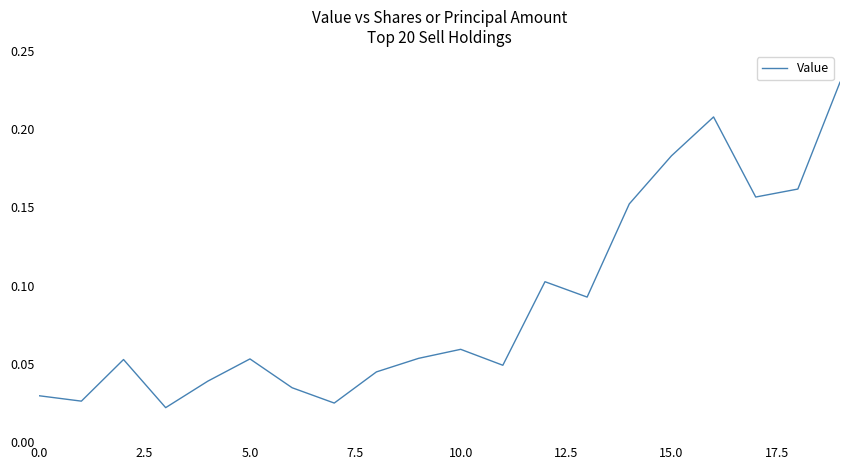

What is the average value?

0.1